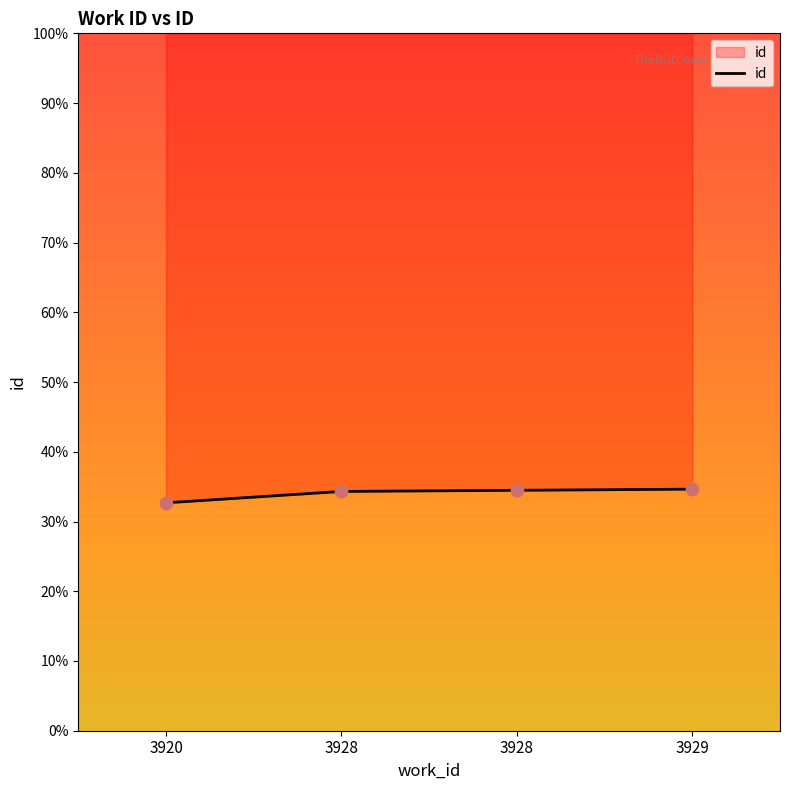

What is the change in value from 3920 to 3929?

+12